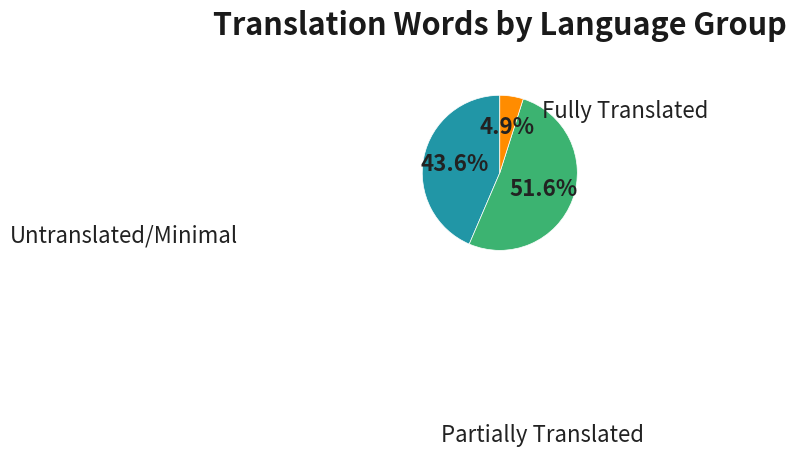

Is there a majority slice in this chart?

Yes